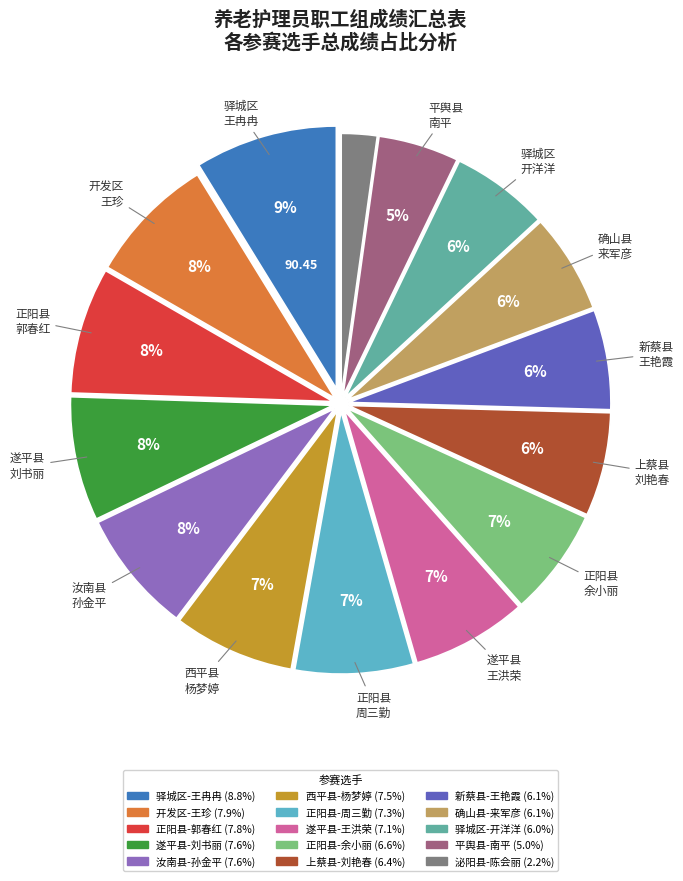

Is there any slice that represents more than half of the pie?

No